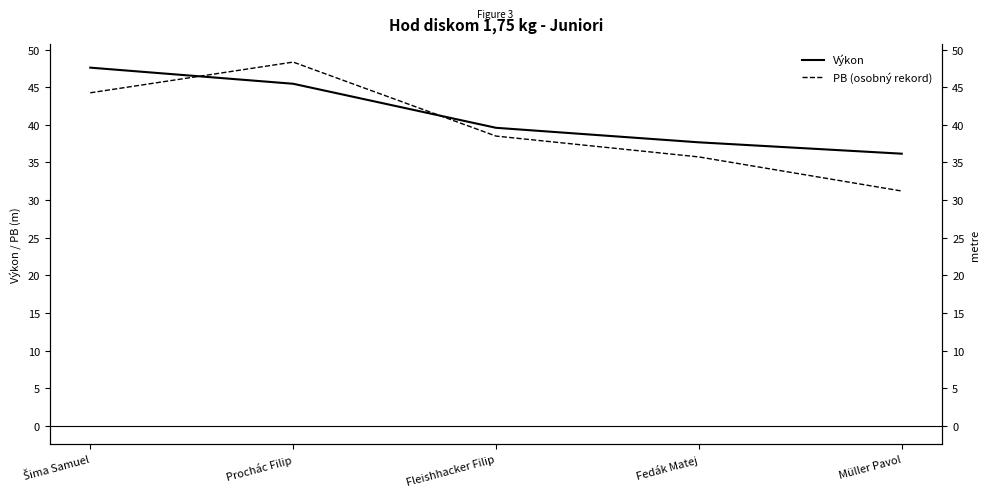

Which has a higher value, Müller Pavol or Fedák Matej?

Fedák Matej